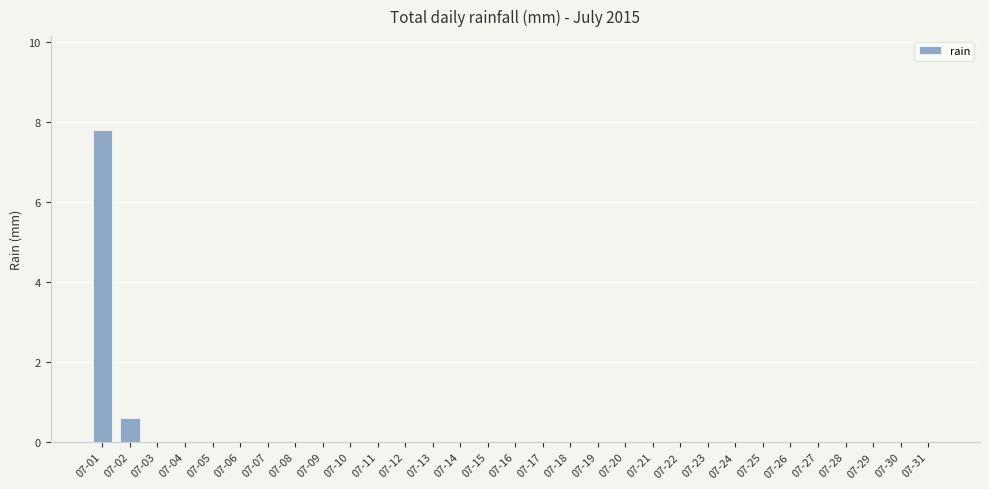

What is the maximum value shown in the chart?

7.8